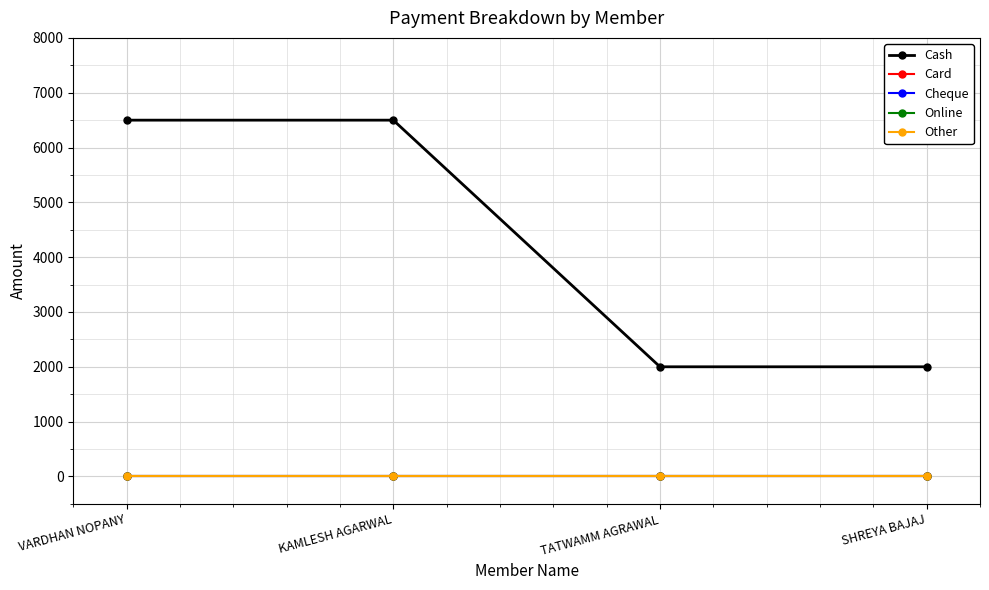

Does the chart have visible grid lines?

Yes